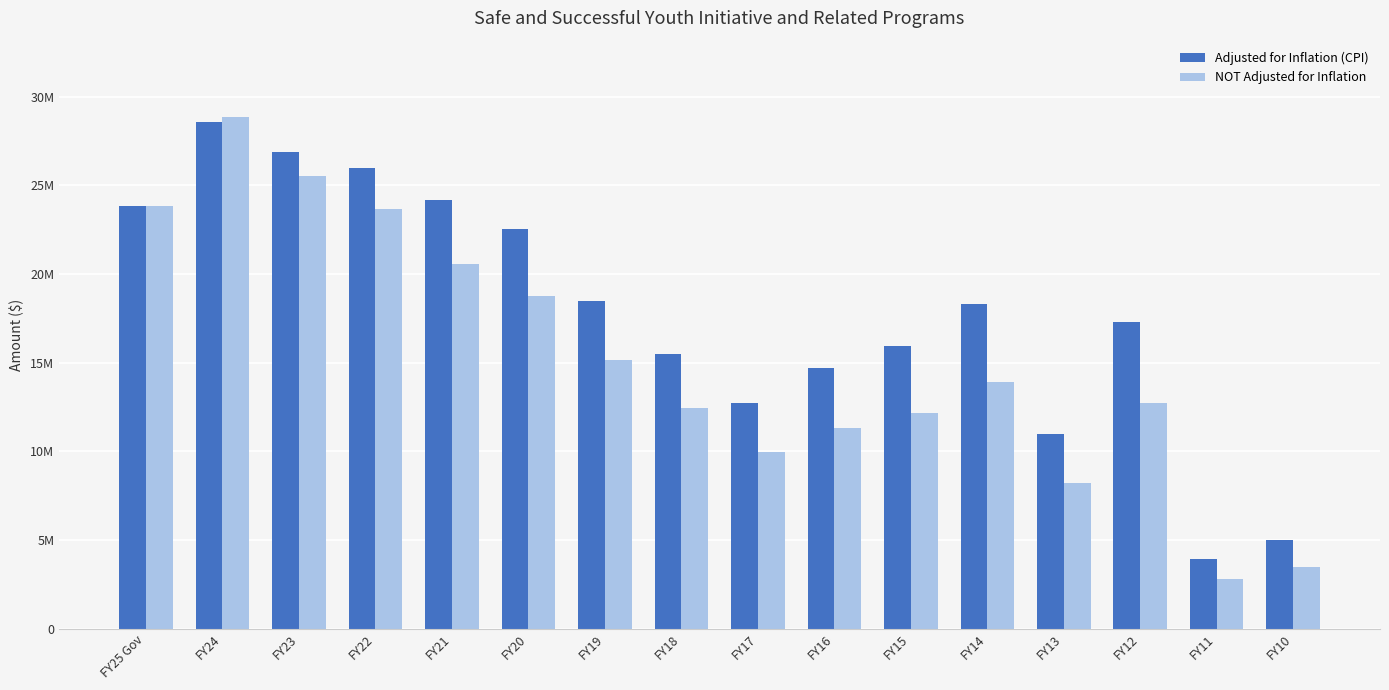

Rank the series by their average value, from highest to lowest.

Adjusted for Inflation (CPI), NOT Adjusted for Inflation